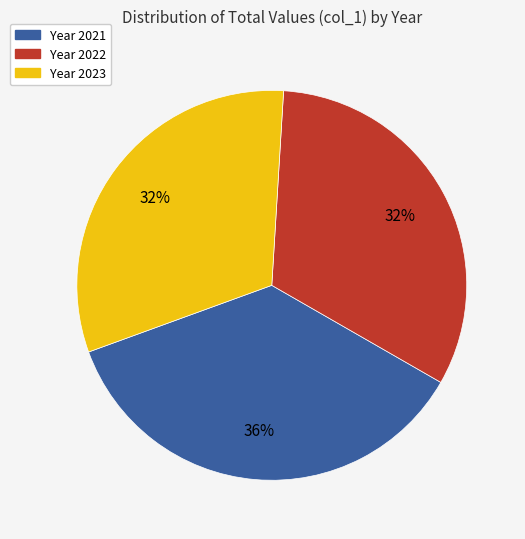

Does any single category account for the majority?

No